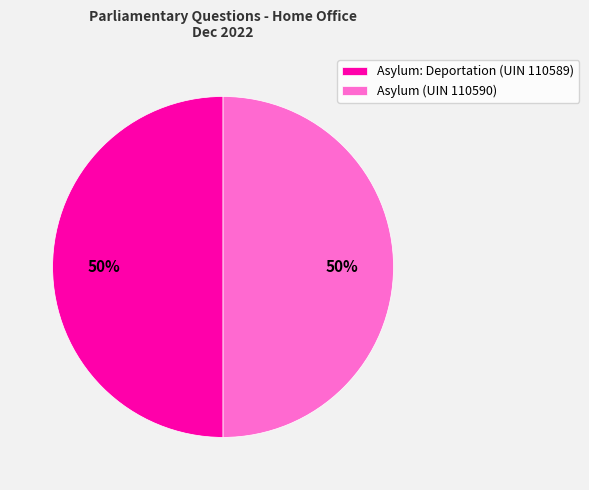

What is the ratio of the value at Asylum (UIN 110590) to the value at Asylum: Deportation (UIN 110589)?

1.0